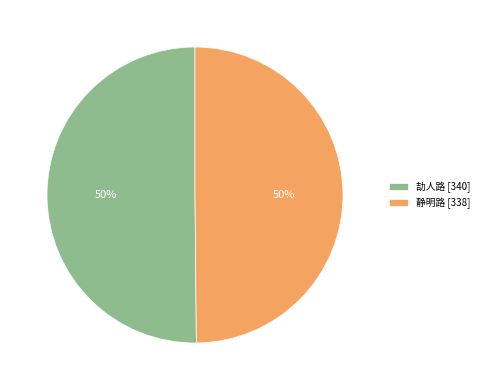

How many slices are in this pie chart?

2